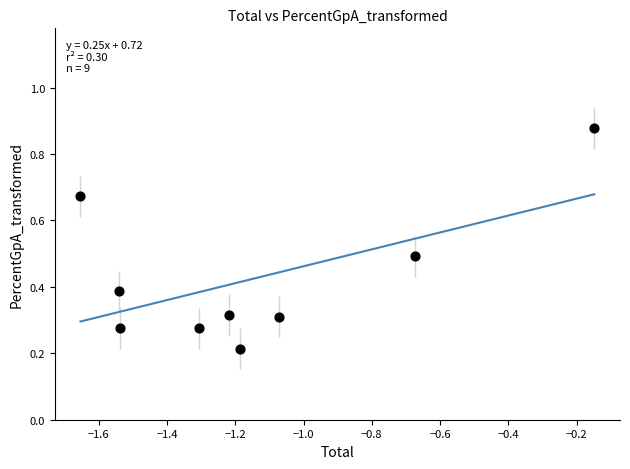

What is the average X value?

-1.1